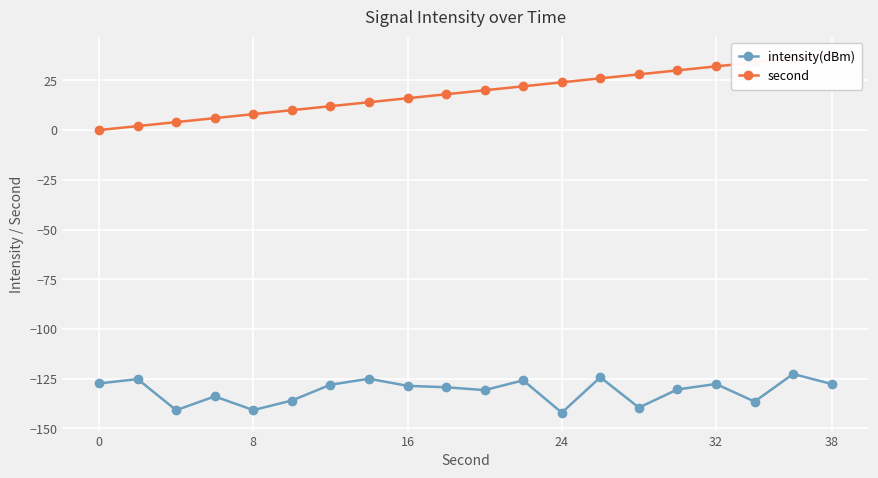

What is the maximum value shown in the chart?

38.0